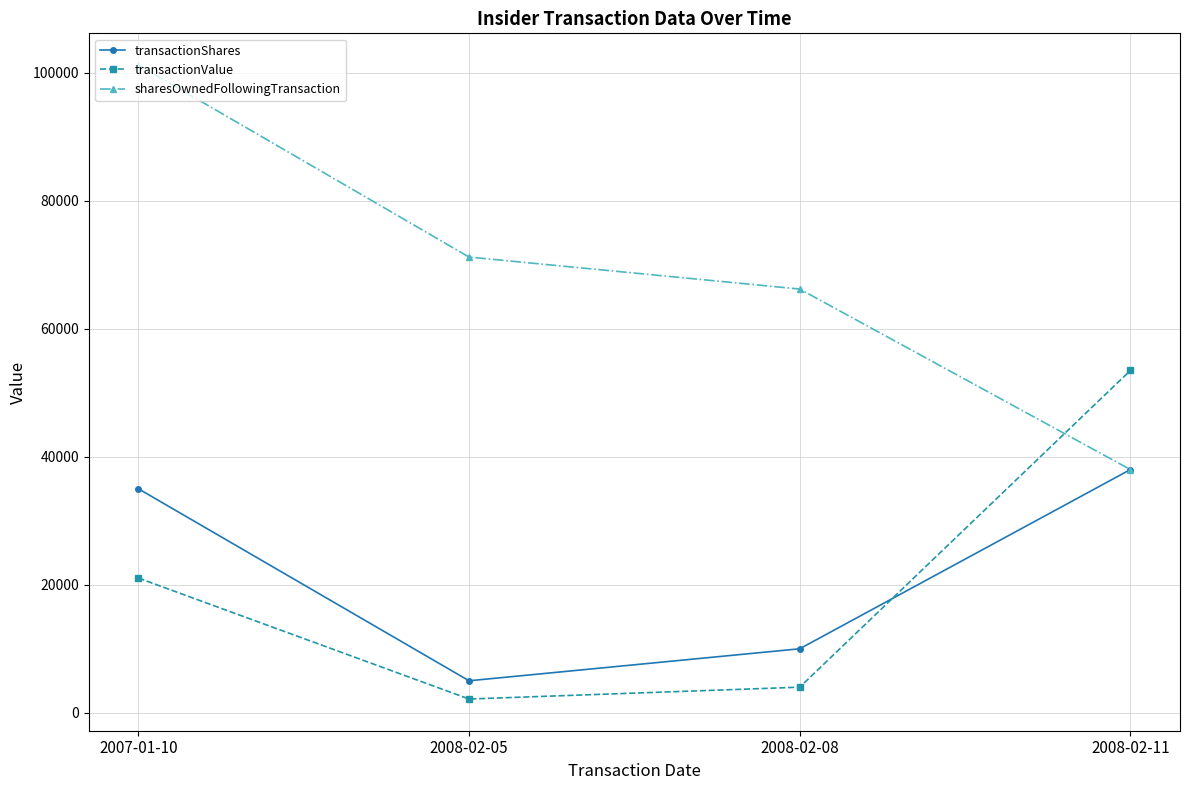

What position from the left is 2008-02-08?

3